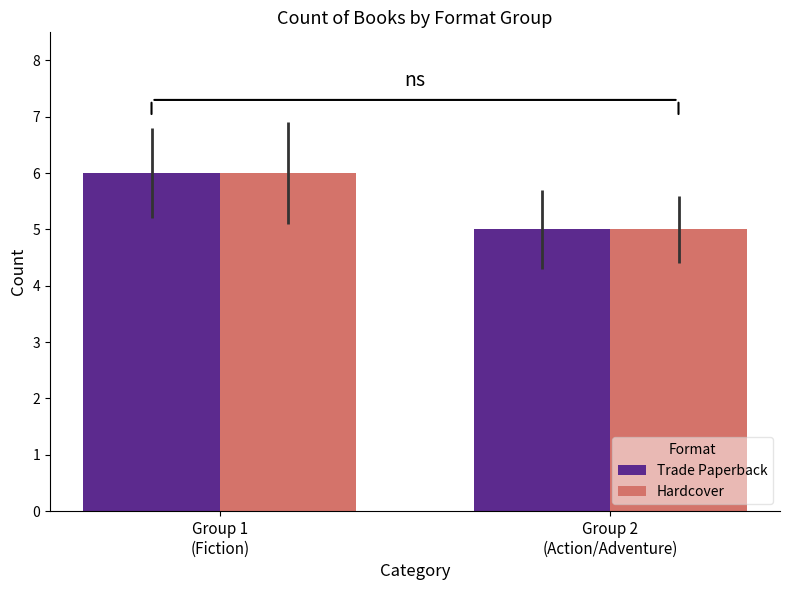

The Trade Paperback series shows 5 at Group 2
(Action/Adventure). True or false?

True